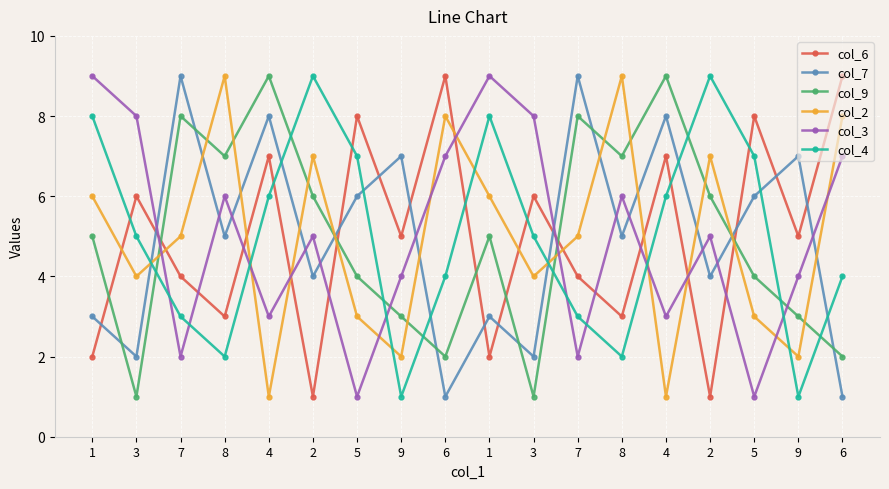

What is the smallest value displayed?

1